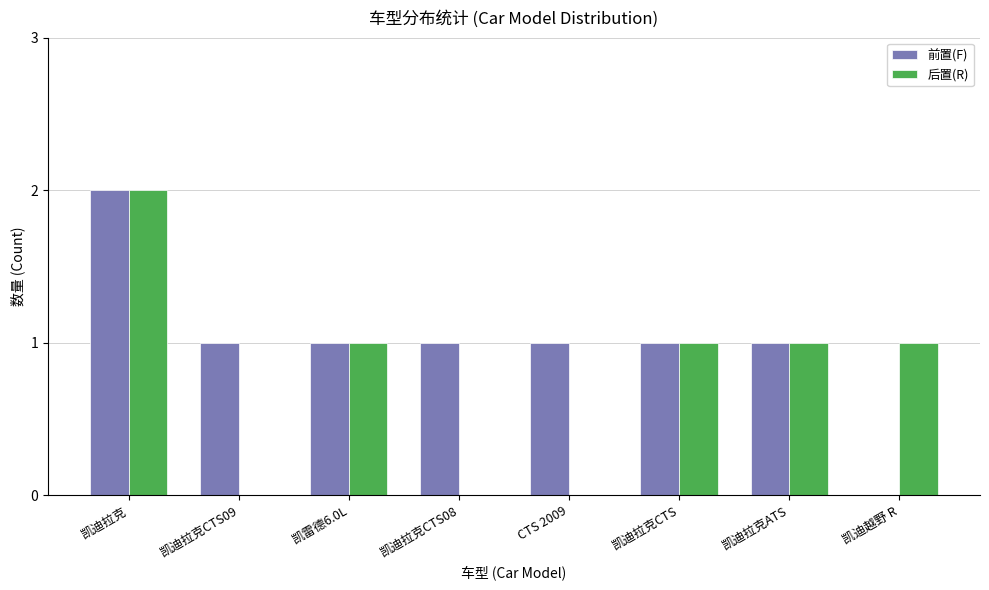

What is the sum of all 前置(F) values?

8